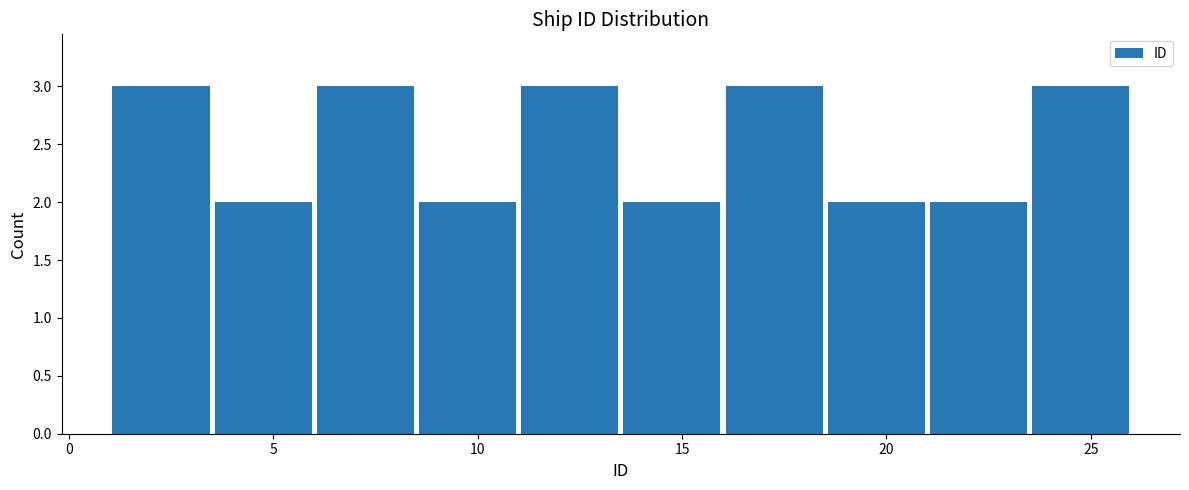

How tall is the bar that spans 16.0 to 18.5 on the x-axis? The values are not printed on the chart, so give them approximately, as read against the axis.

3